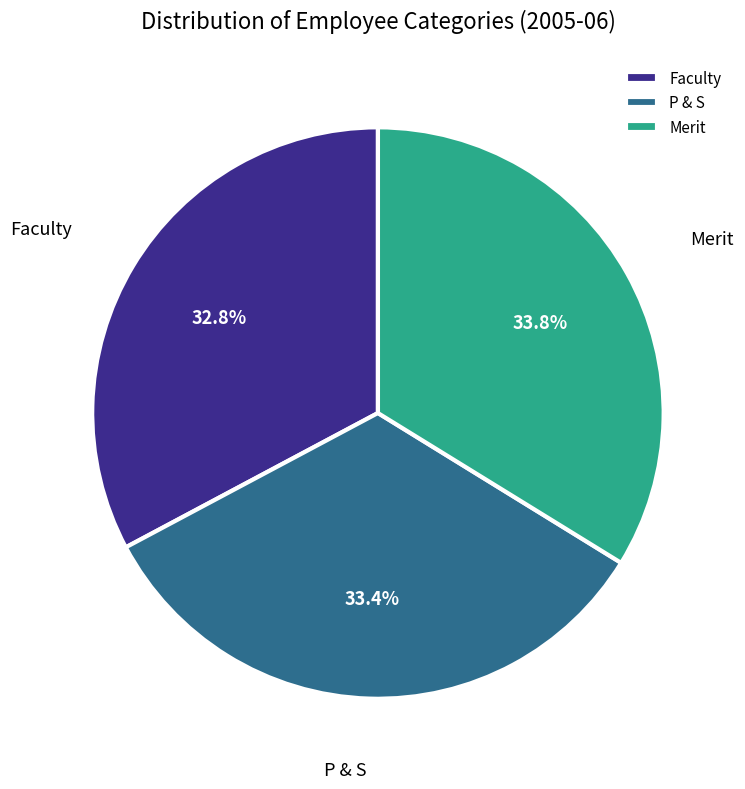

To the nearest percent, what is the combined percentage of Faculty and P & S?

66%